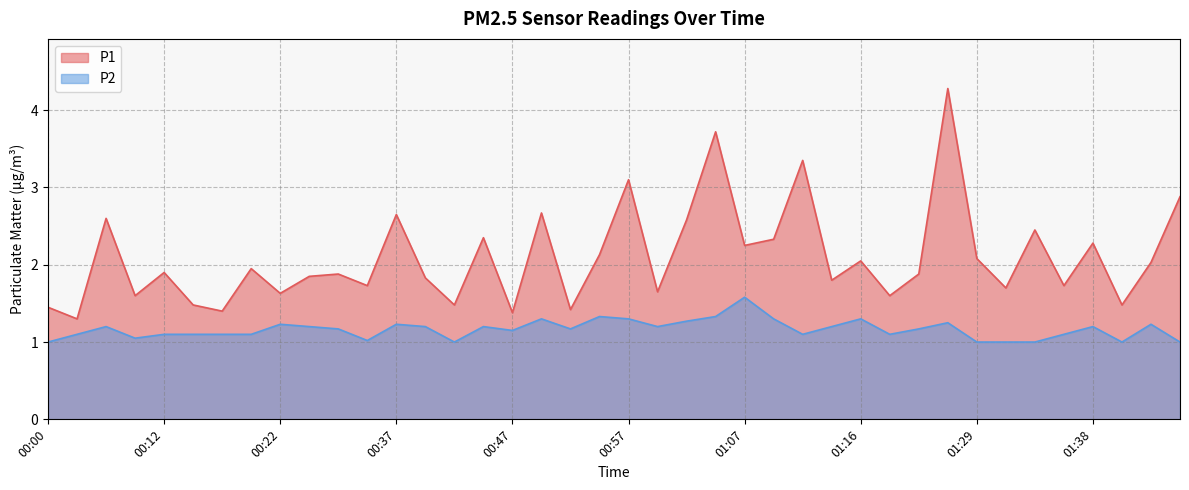

What are all the series names shown in the legend?

P1, P2